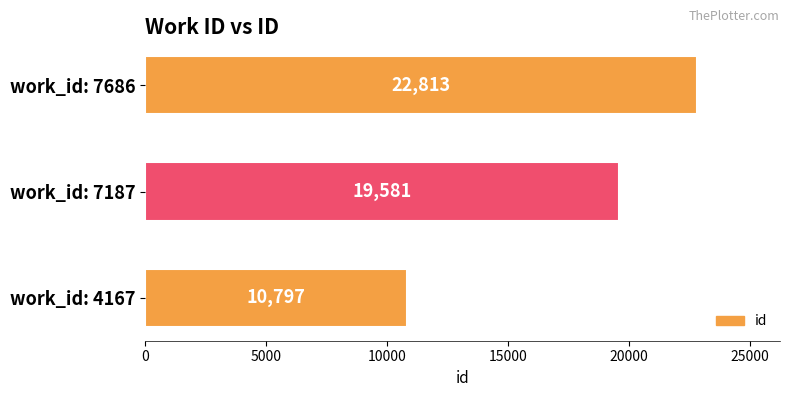

Is it true that the value at work_id: 7187 is 9396?

False